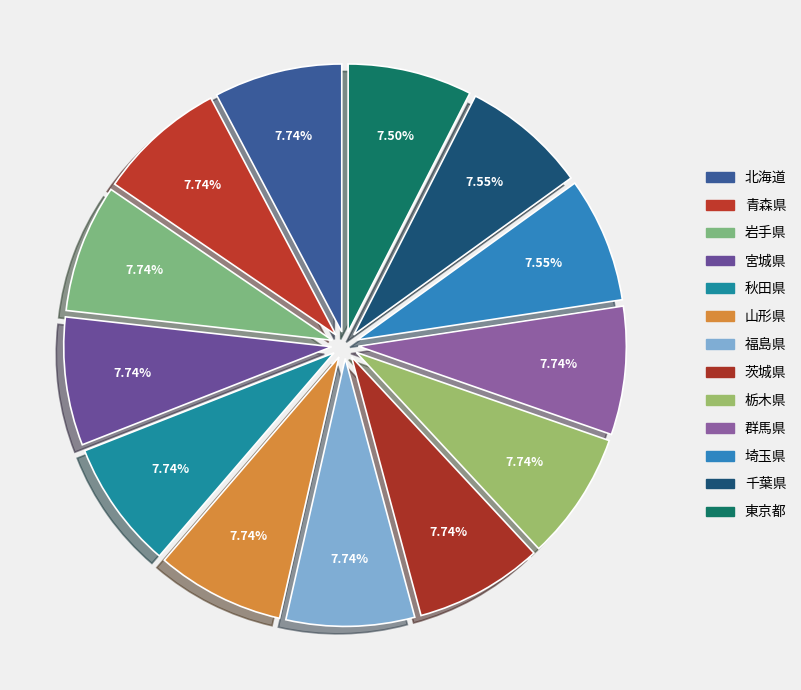

What percentage is NOT represented by 秋田県?

92.3%